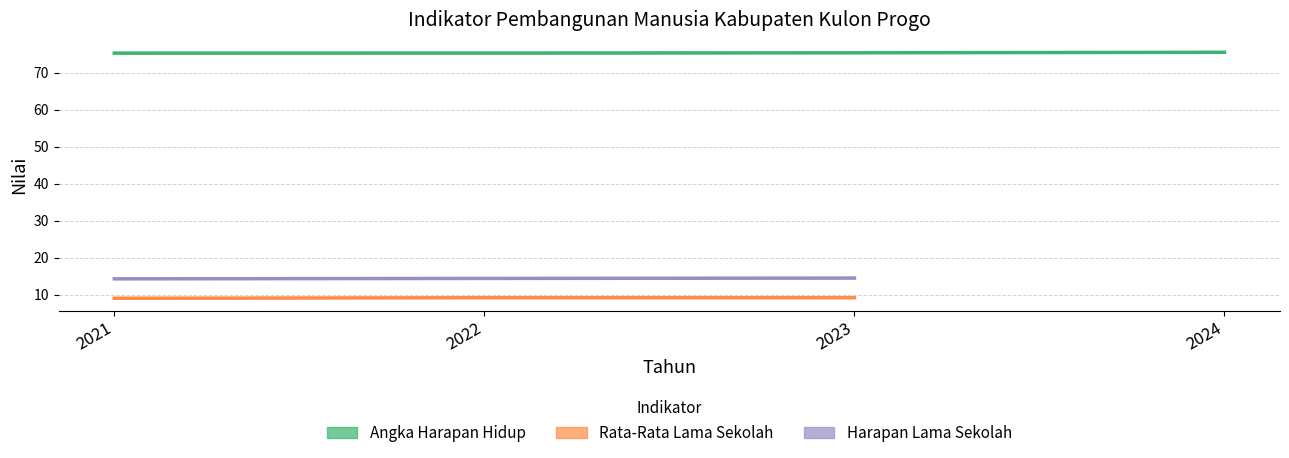

What is the minimum value shown in the chart?

9.0